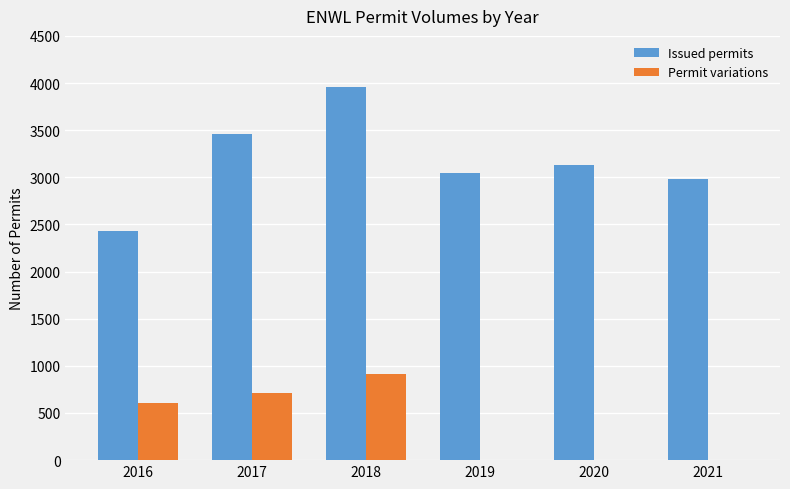

Between 2018 and 2021, which series saw the biggest shift?

Issued permits